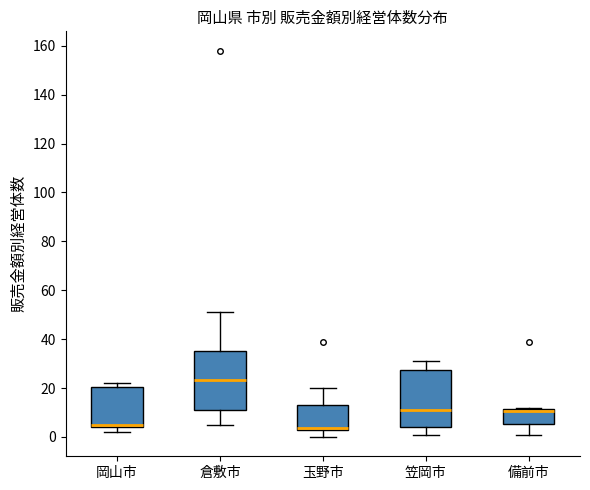

Reading left to right, read every box against the y-axis: the position of its median line, the range the box covers, and the ends of its whiskers. The values are not printed on the chart, so give them approximately, as read against the axis.

岡山市: median 6, box 4 to 20, whiskers 2 to 22
倉敷市: median 24, box 12 to 36, whiskers 6 to 52
玉野市: median 4, box 2 to 14, whiskers 0 to 20
笠岡市: median 12, box 4 to 28, whiskers 2 to 32
備前市: median 10, box 6 to 12, whiskers 2 to 12 (just above the box's upper edge)